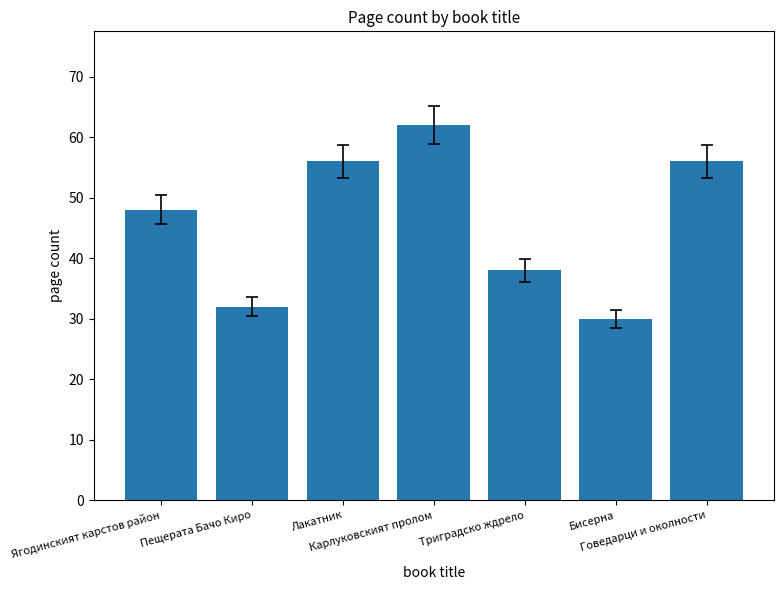

At which category does the chart reach its minimum across all series?

Бисерна